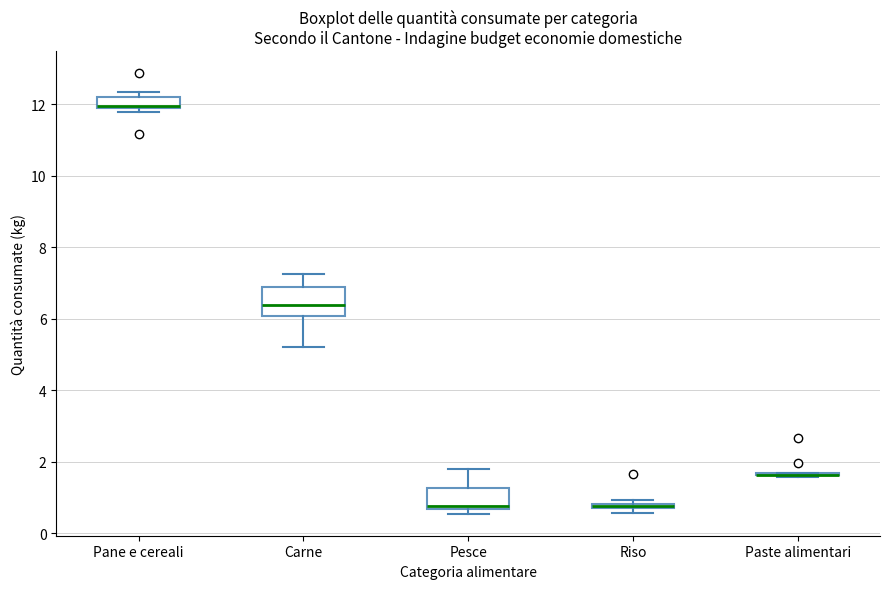

Comparing the boxes themselves (not the whiskers), which one is the tallest?

Carne